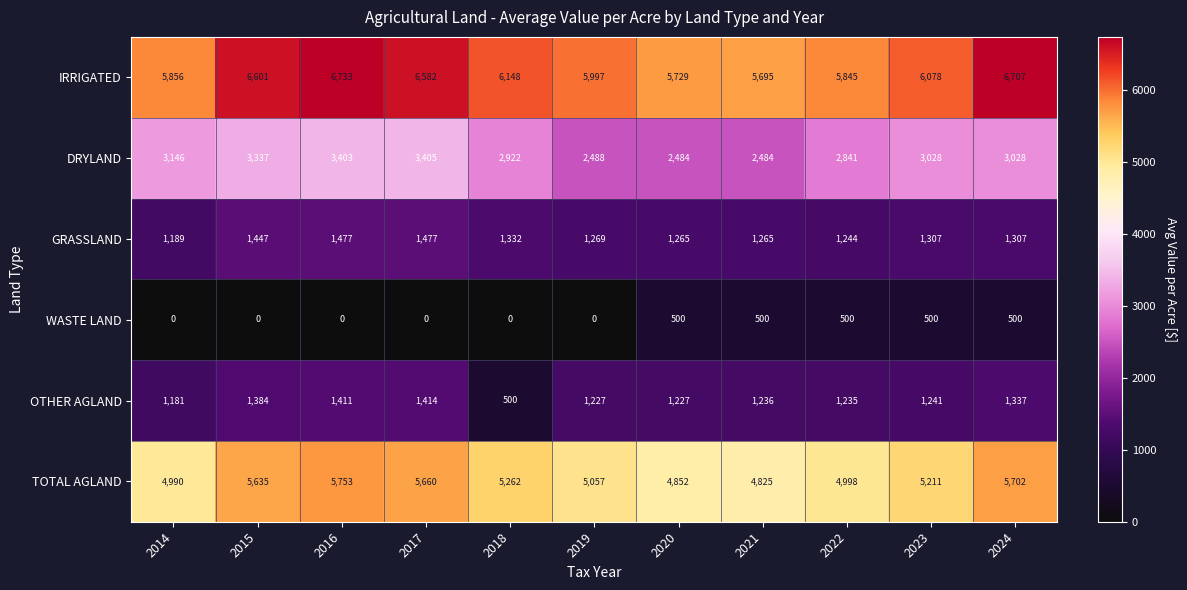

What is the difference between the highest and lowest values at 2015?

6601